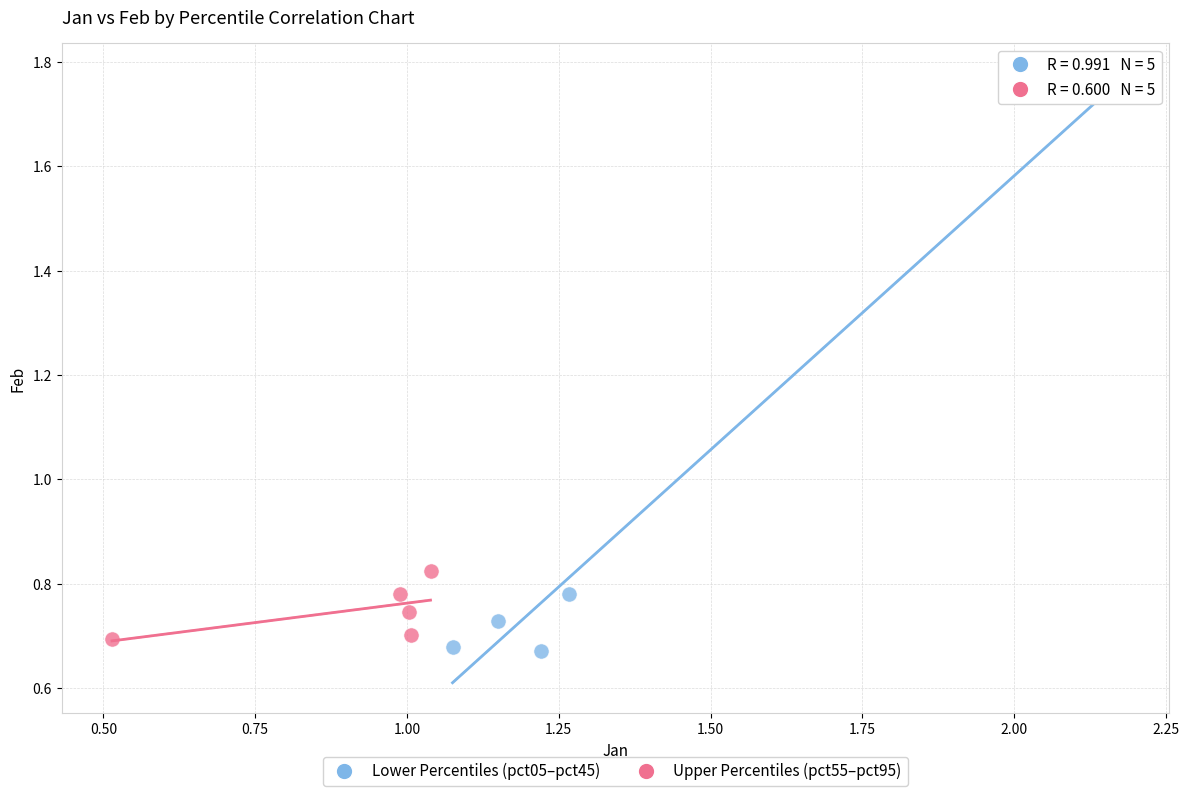

Which series has the largest Y range (max minus min)?

Lower Percentiles (pct05–pct45)